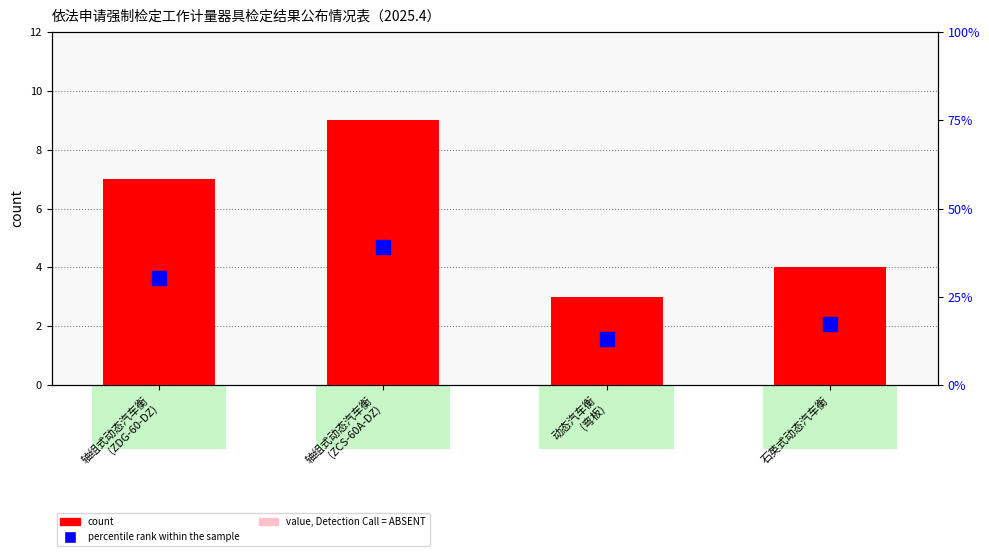

Reading right to left, what are all the values shown in this chart?

count: 石英式动态汽车衡=4.0	动态汽车衡
(弯板)=3.0	轴组式动态汽车衡
(ZCS-60A-DZ)=9.0	轴组式动态汽车衡
(ZDG-60-DZ)=7.0
value, Detection Call = ABSENT: 石英式动态汽车衡=0.4	动态汽车衡
(弯板)=0.3	轴组式动态汽车衡
(ZCS-60A-DZ)=0.9	轴组式动态汽车衡
(ZDG-60-DZ)=0.7
percentile rank within the sample: 石英式动态汽车衡=17.4	动态汽车衡
(弯板)=13.0	轴组式动态汽车衡
(ZCS-60A-DZ)=39.1	轴组式动态汽车衡
(ZDG-60-DZ)=30.4